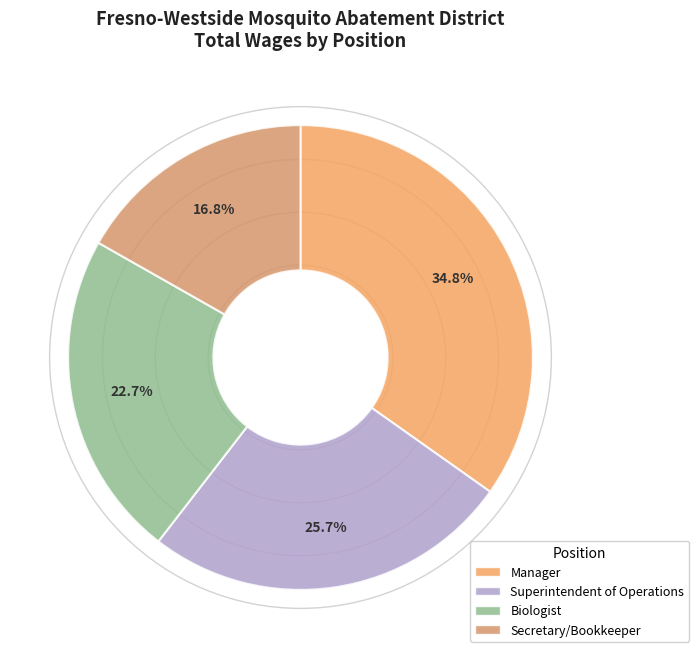

To the nearest percent, what portion does Secretary/Bookkeeper represent?

17%